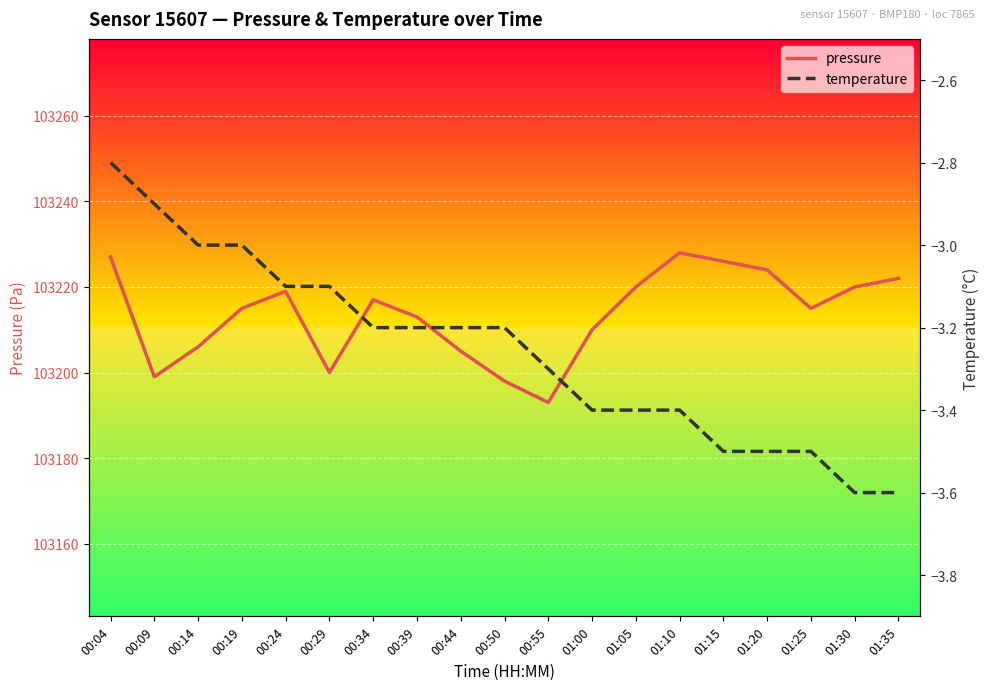

At which label does temperature first exceed -3?

00:04